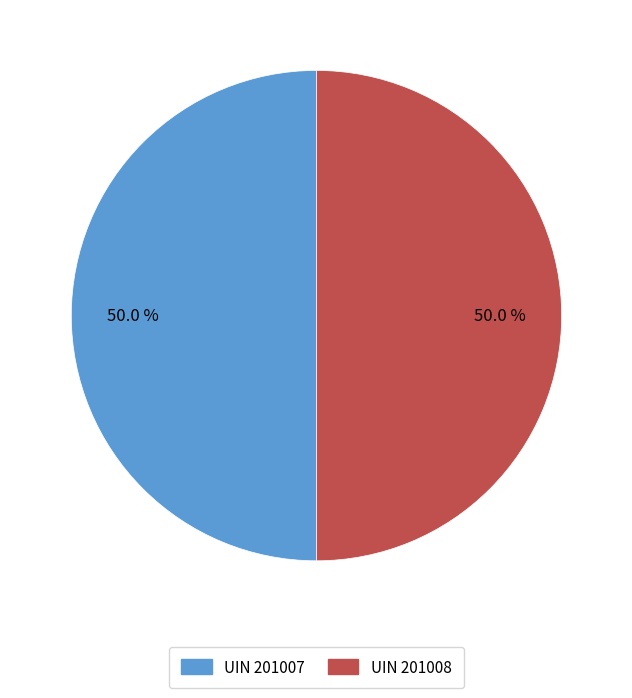

Approximately how many times larger is the value at UIN 201008 compared to UIN 201007?

1.0